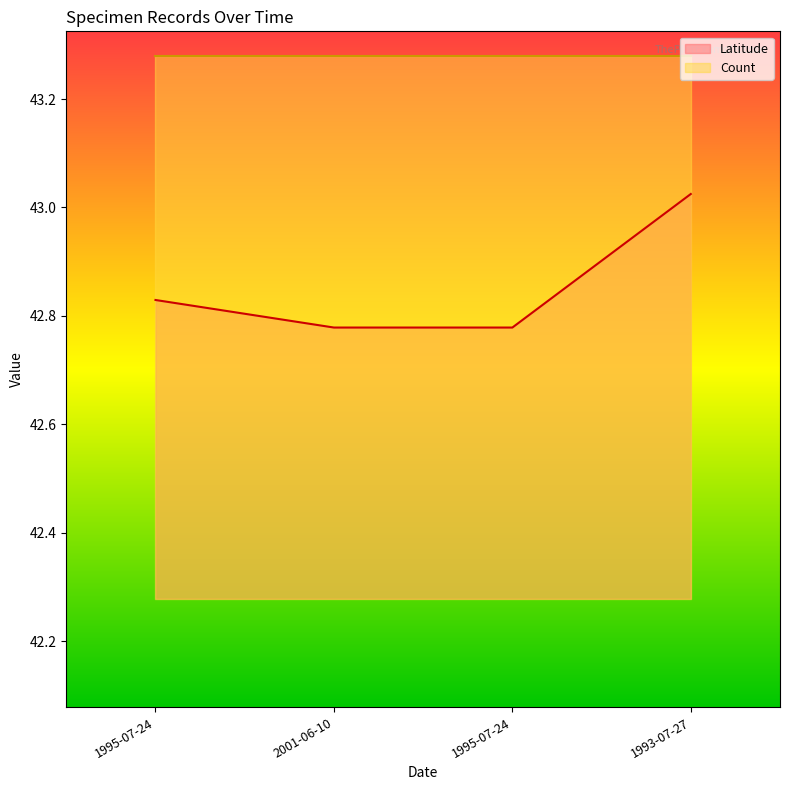

Does the chart have visible grid lines?

No